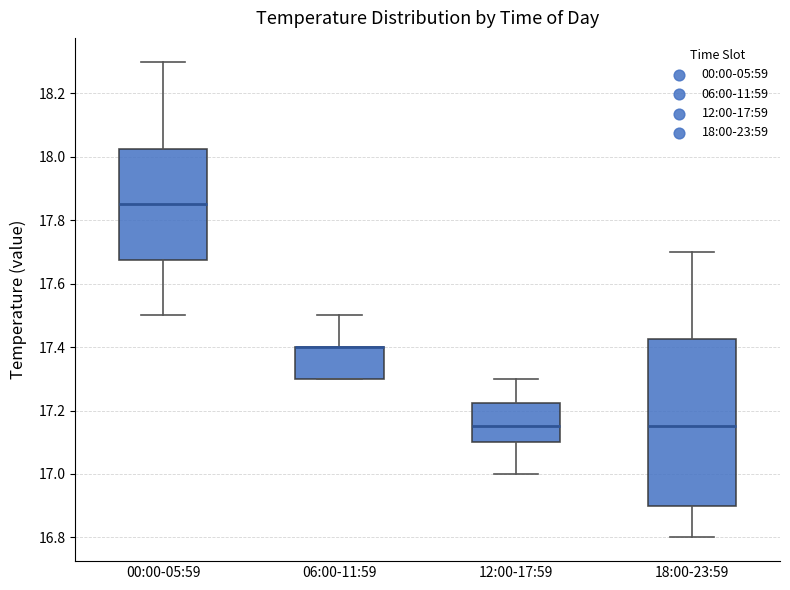

Reading left to right, read every box against the y-axis: the position of its median line, the range the box covers, and the ends of its whiskers. The values are not printed on the chart, so give them approximately, as read against the axis.

00:00-05:59: median 17.86, box 17.68 to 18.02, whiskers 17.50 to 18.30
06:00-11:59: median 17.40 (drawn on the box's upper edge), box 17.30 to 17.40, whiskers 17.30 to 17.50
12:00-17:59: median 17.16, box 17.10 to 17.22, whiskers 17.00 to 17.30
18:00-23:59: median 17.16, box 16.90 to 17.42, whiskers 16.80 to 17.70